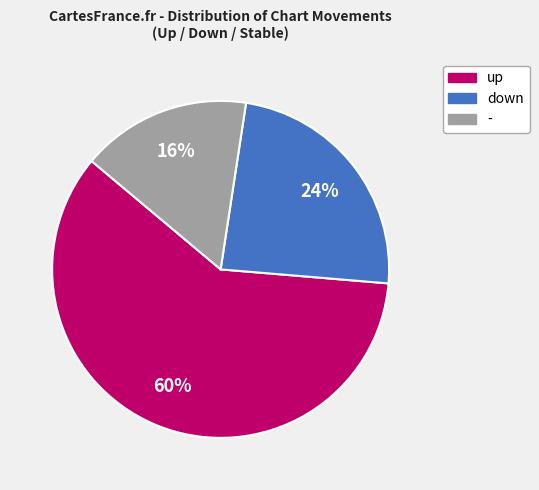

How many segments does this pie chart have?

3